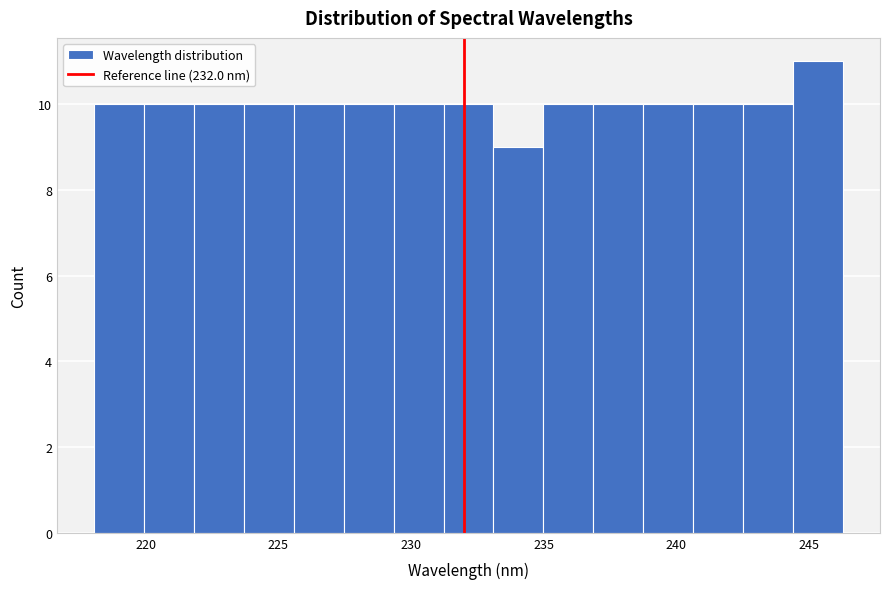

Read against the x-axis, roughly where is the centre of the tallest bar?

245.5